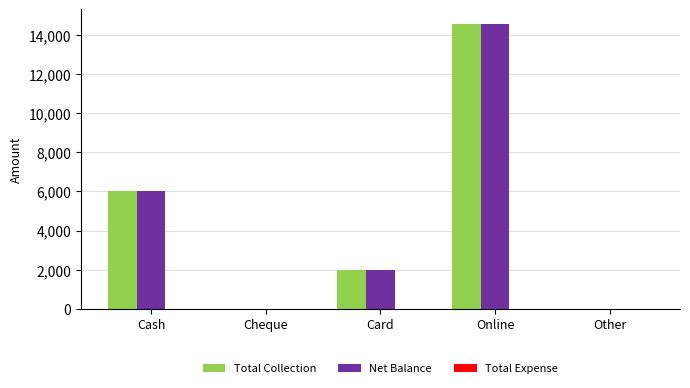

What is the sum of all Total Collection values?

22600